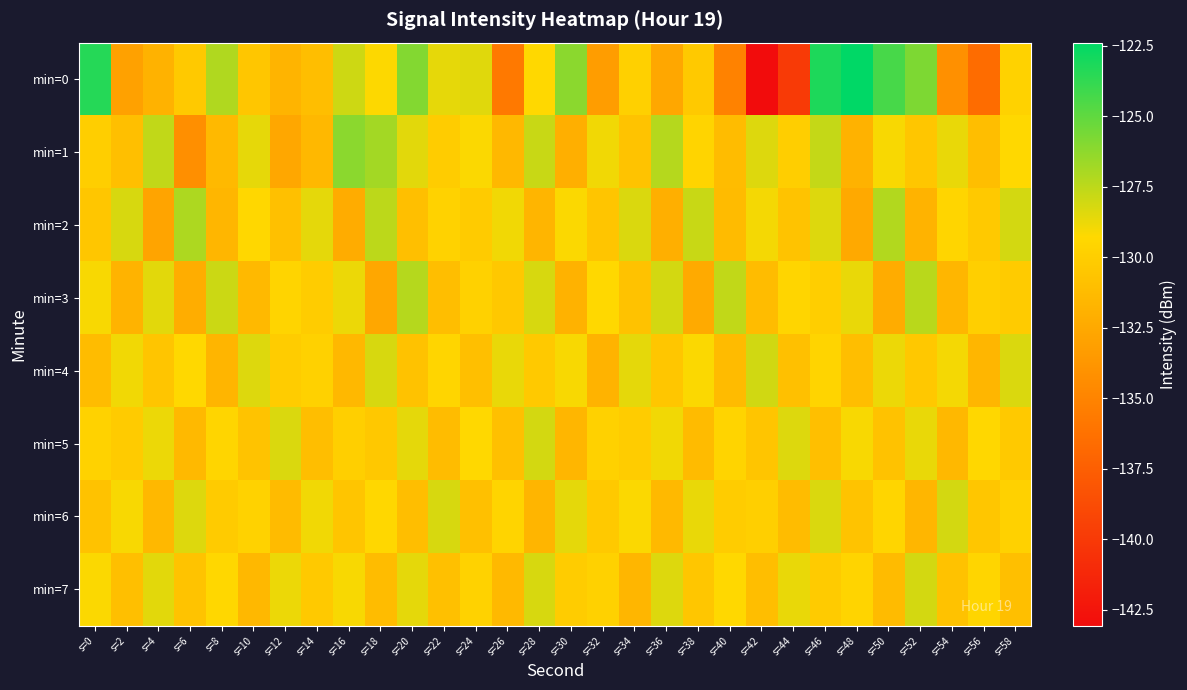

Rank the series at s=0 from lowest to highest value.

min=4, min=6, min=2, min=1, min=5, min=7, min=3, min=0